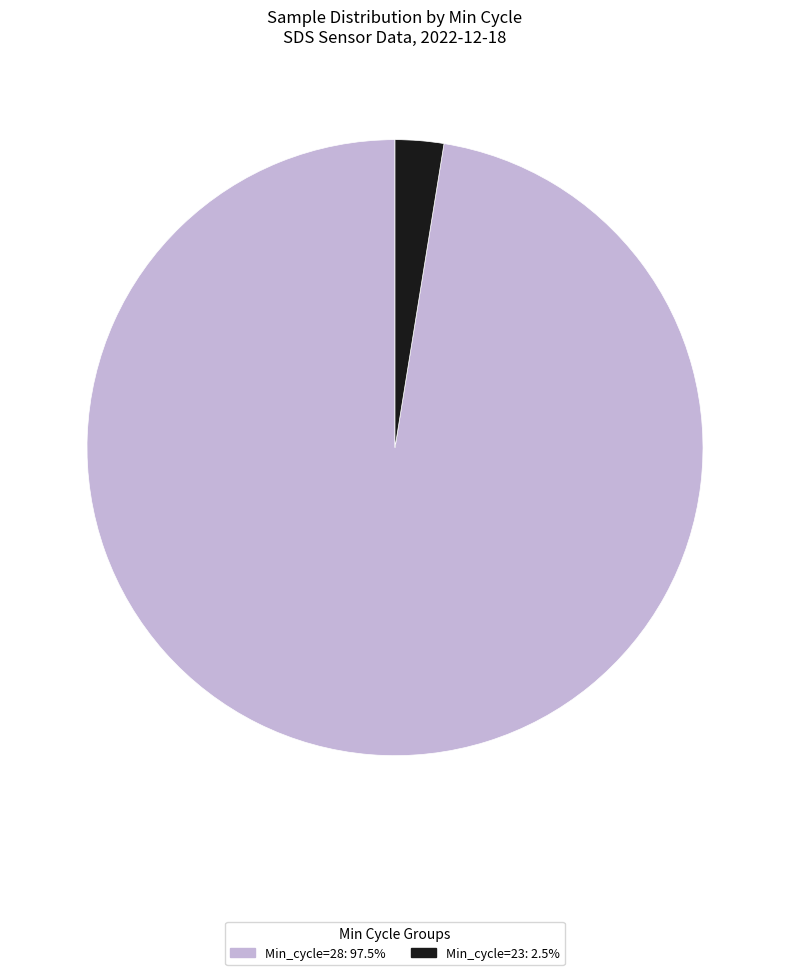

Is there any slice that represents more than half of the pie?

Yes